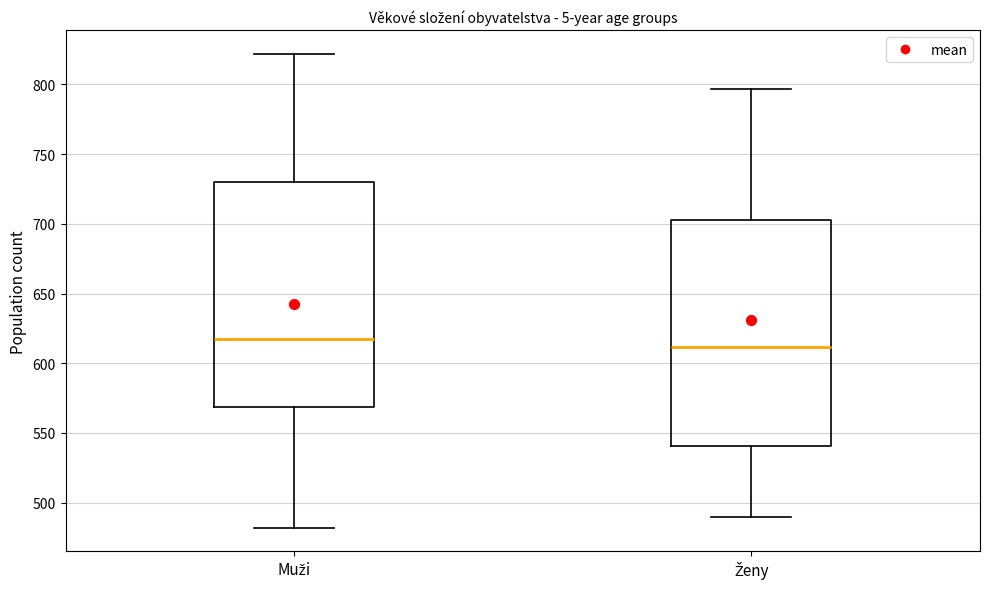

Reading left to right, transcribe this box plot: for each box, give where its median line is, the range the box spans, and where its two whiskers end, as read against the y-axis. The values are not printed on the chart, so give them approximately, as read against the axis.

Muži: median 620, box 570 to 730, whiskers 480 to 820
Ženy: median 610, box 540 to 705, whiskers 490 to 795